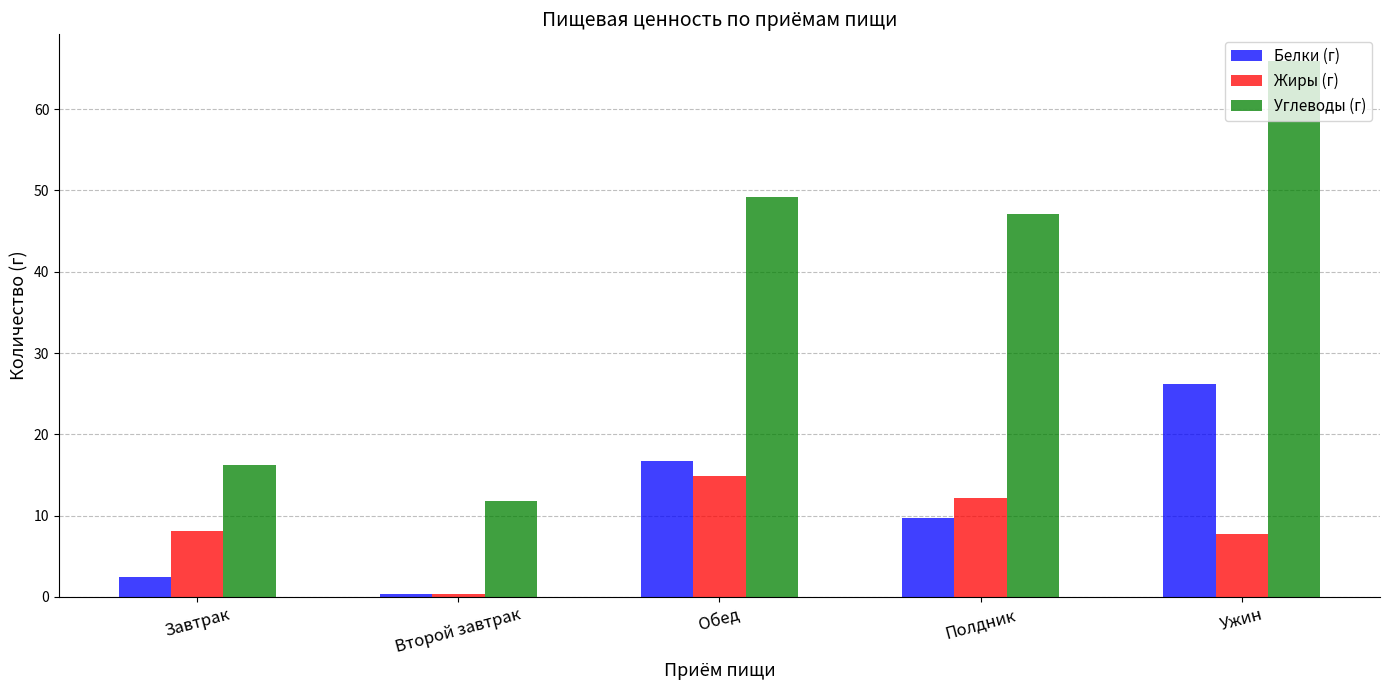

Rank the series by their maximum value, from highest to lowest.

Углеводы (г), Белки (г), Жиры (г)